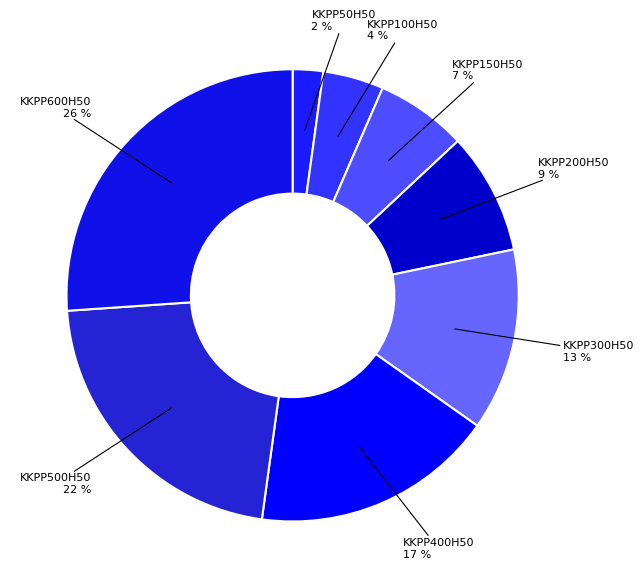

True or false: KKPP50H50 accounts for 2% of the total.

True